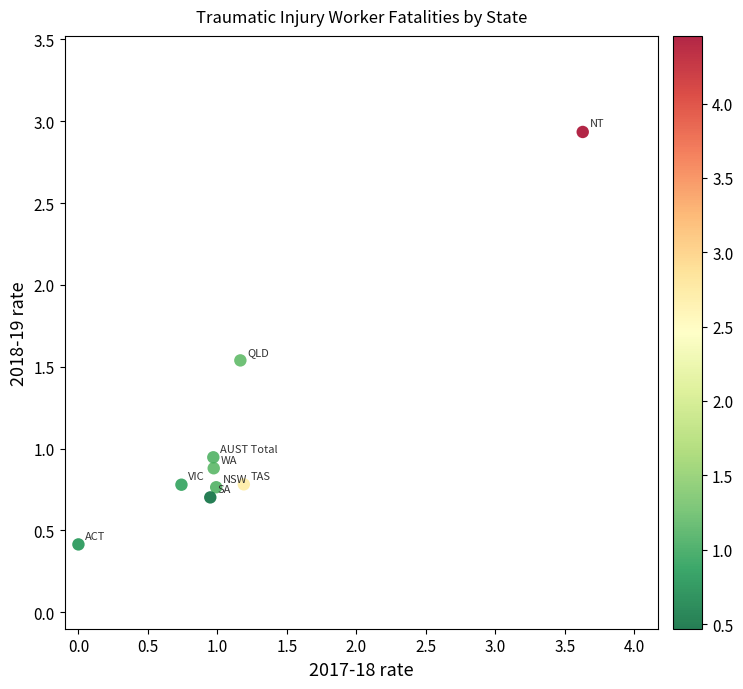

What is the average Y value?

1.1